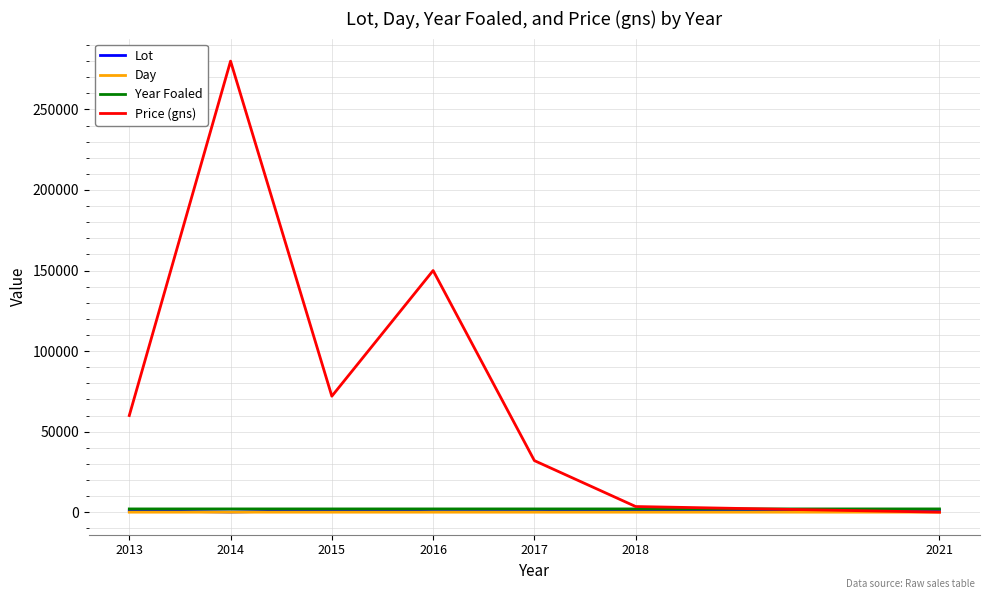

How many lines are shown in the chart?

4